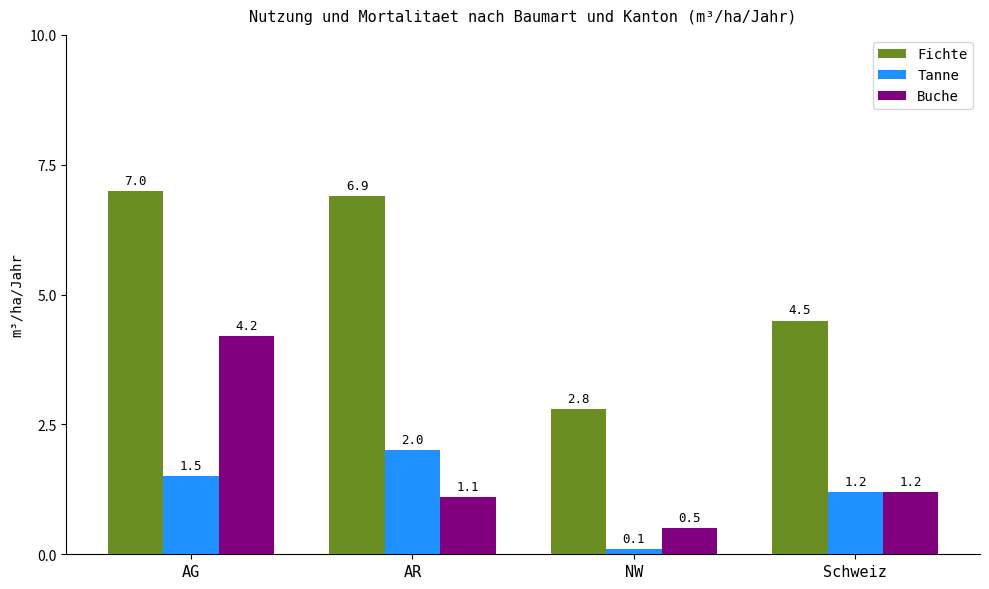

Does the chart contain stacked bars?

No